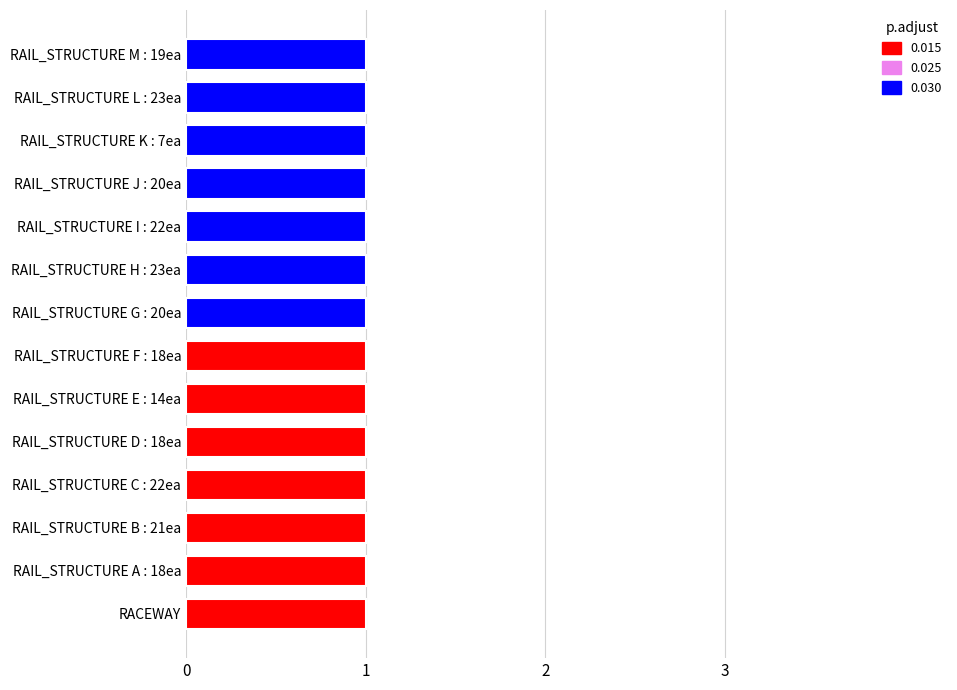

At how many categories does at least one series exceed 0?

14